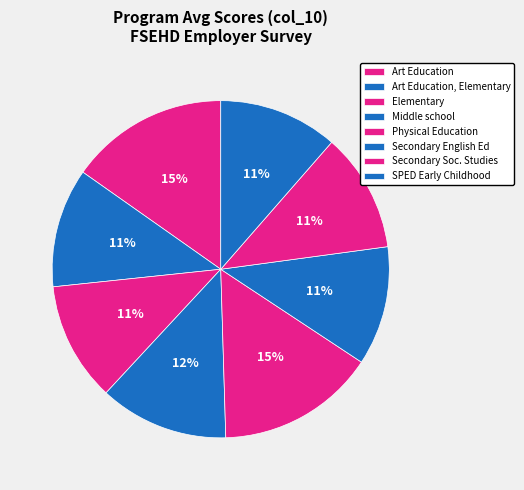

Is there a majority slice in this chart?

No